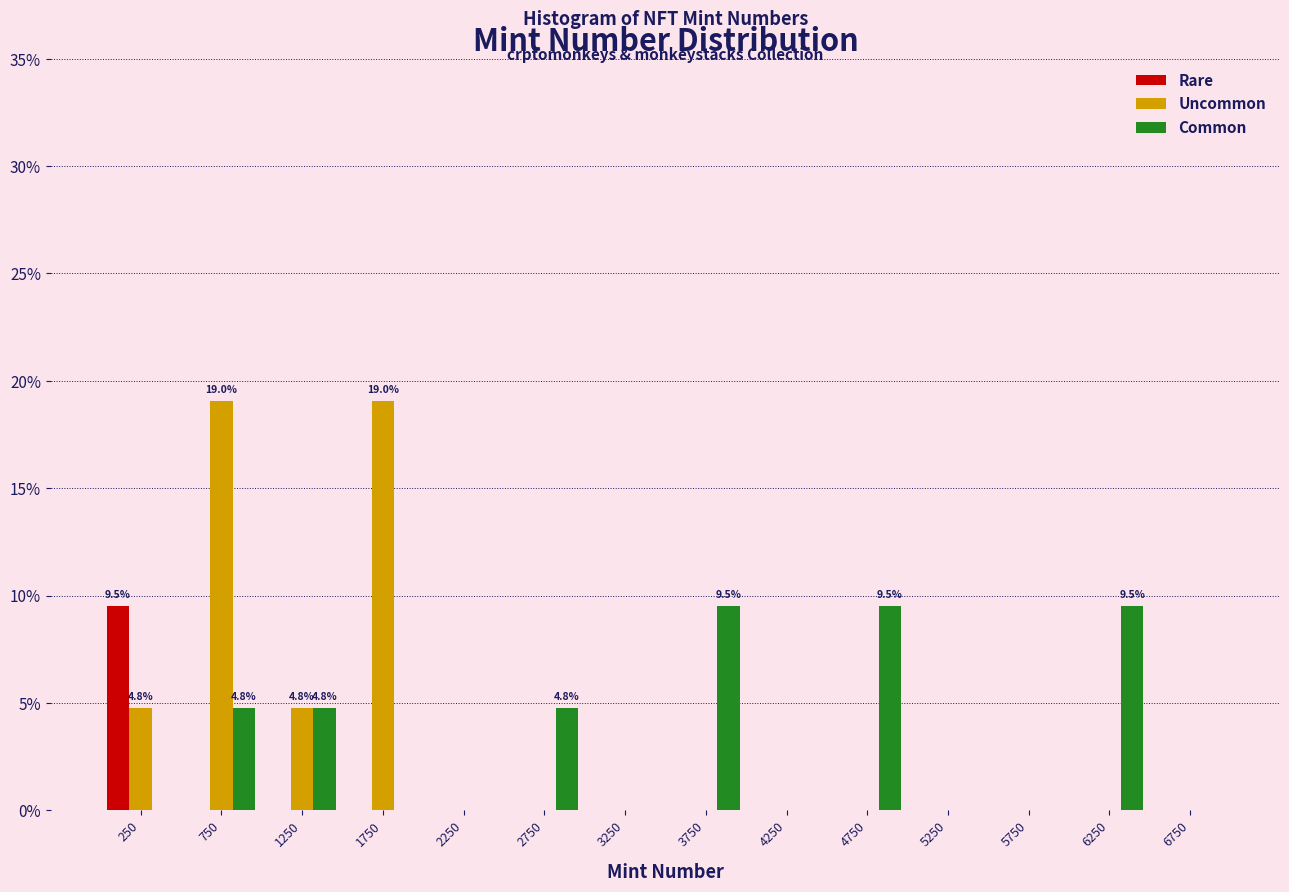

In the Rare series, which range on the x-axis has the tallest bar?

0 to 500